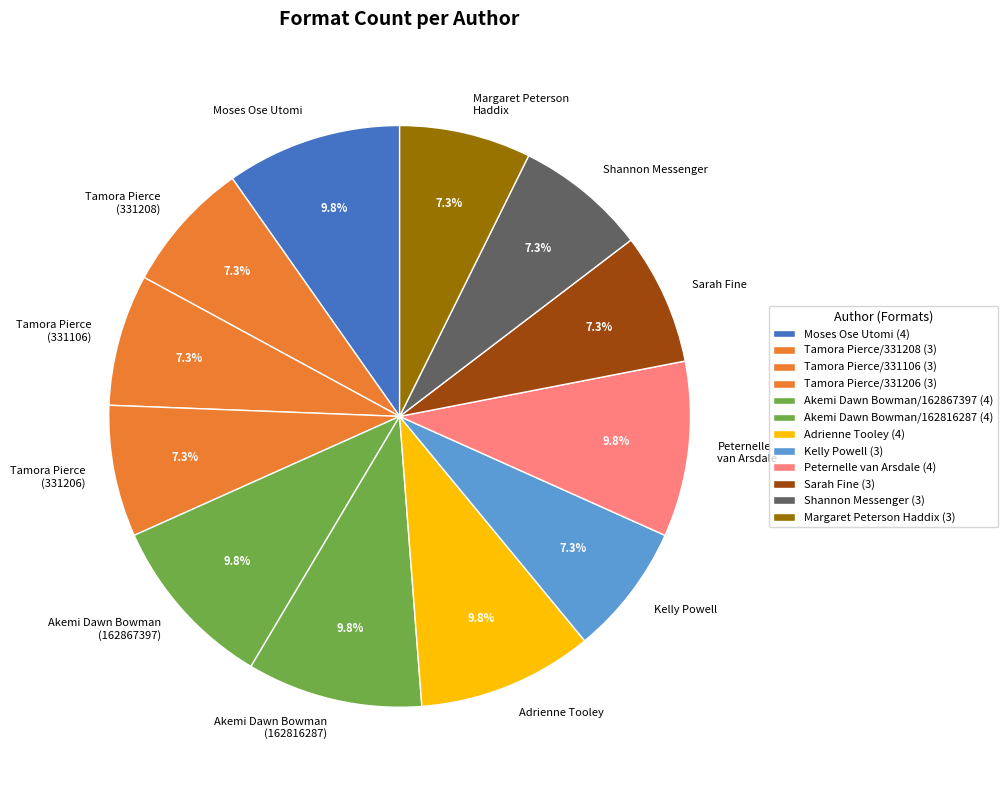

To the nearest percent, what is the average slice percentage?

8%